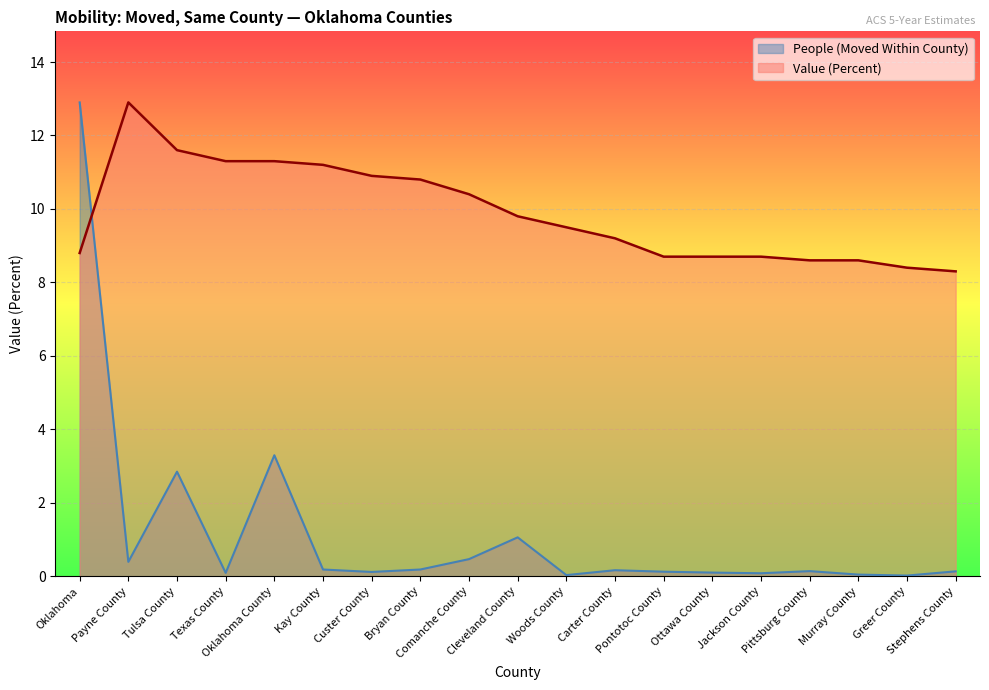

What is the total value across all series at Bryan County?

11.0